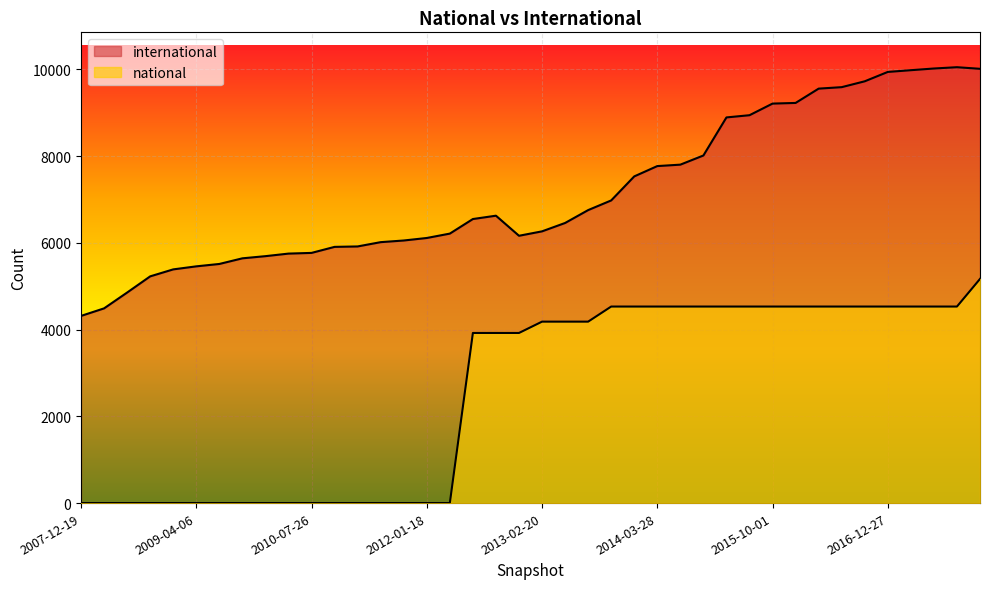

At which label is international closest to 7183?

2013-09-10